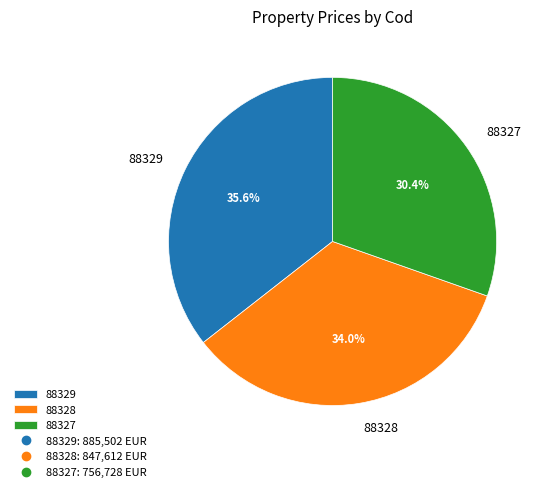

Rank the categories by value from highest to lowest.

88329, 88328, 88327